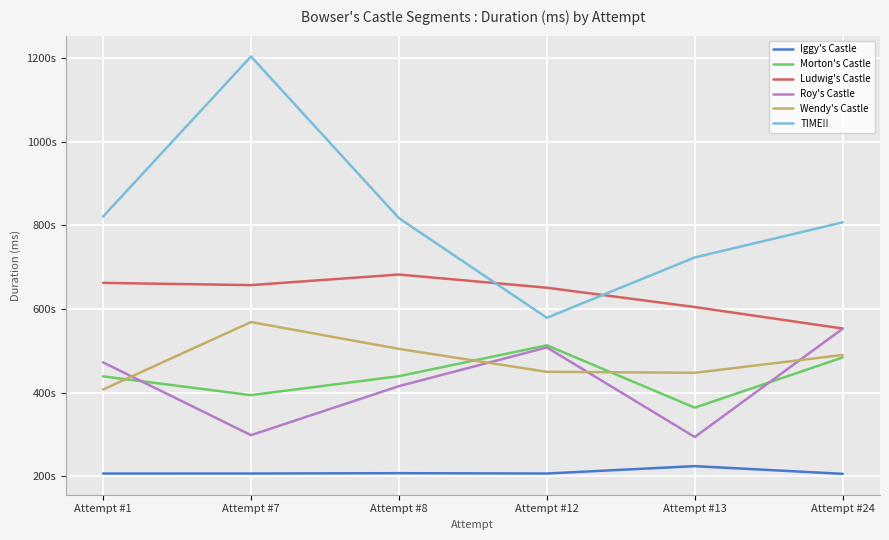

What is the difference between the second highest and minimum values in the Ludwig's Castle series?

109166